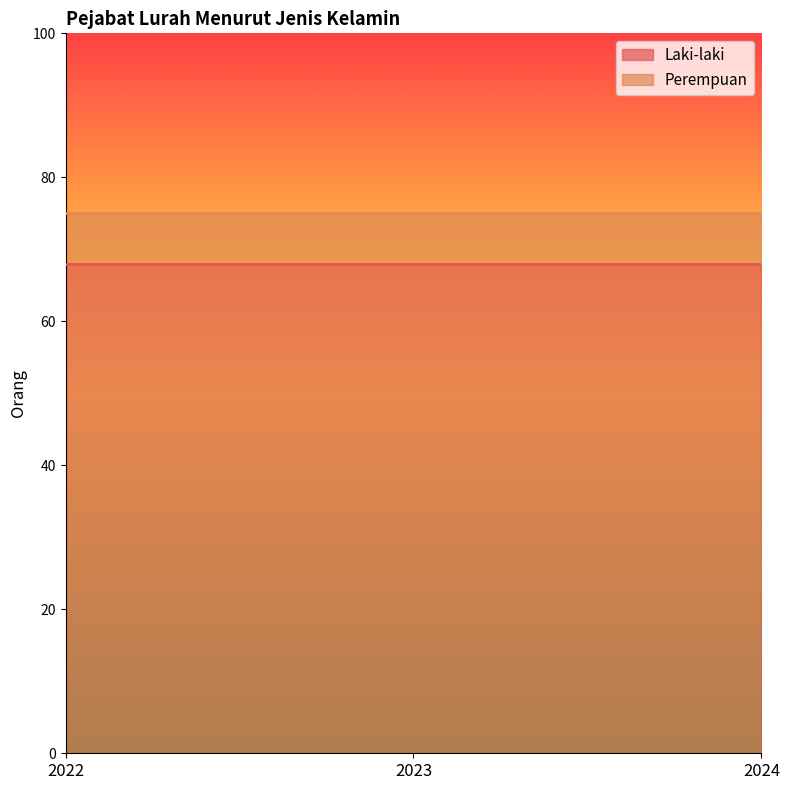

How many distinct data groups are displayed?

2